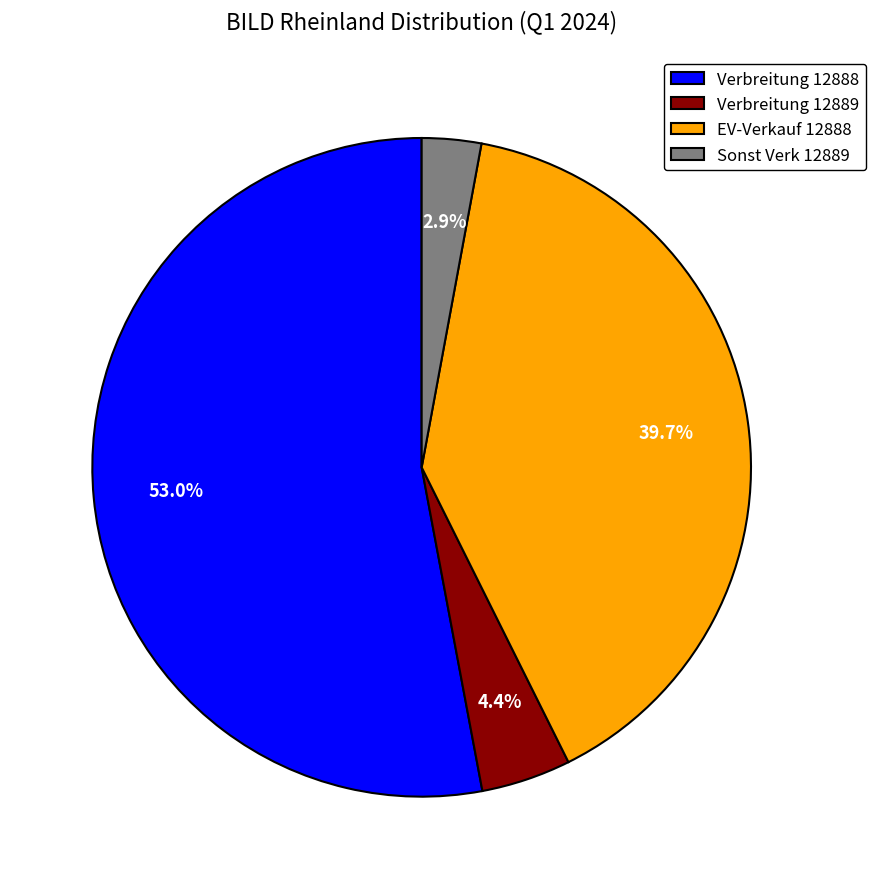

Combined, what portion of the pie is EV-Verkauf 12888 and Verbreitung 12888?

92.7%